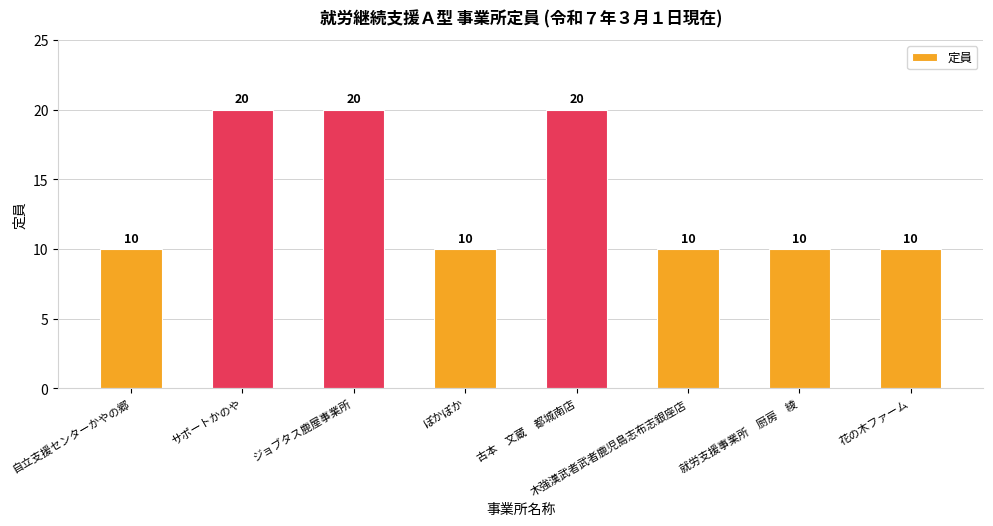

Is it true that the value at 自立支援センターかやの郷 is 7?

False